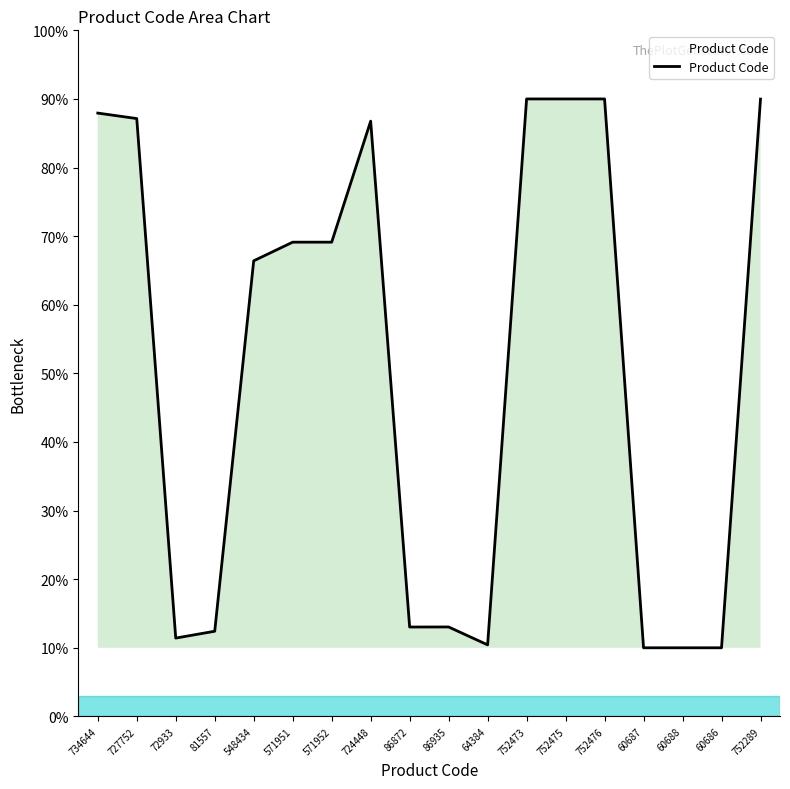

What is the minimum value shown in the chart?

10.0